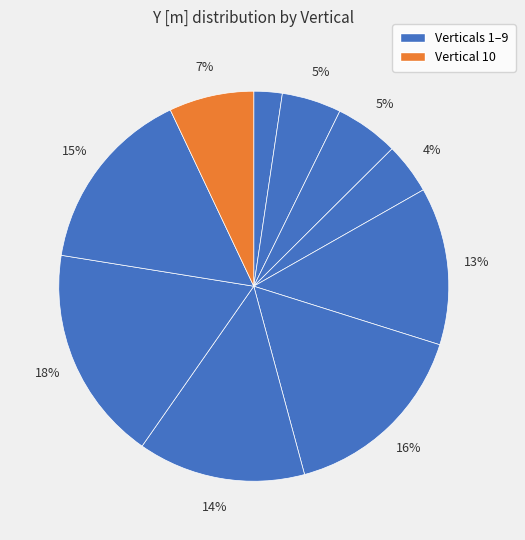

To the nearest percent, what is the average slice percentage?

10%